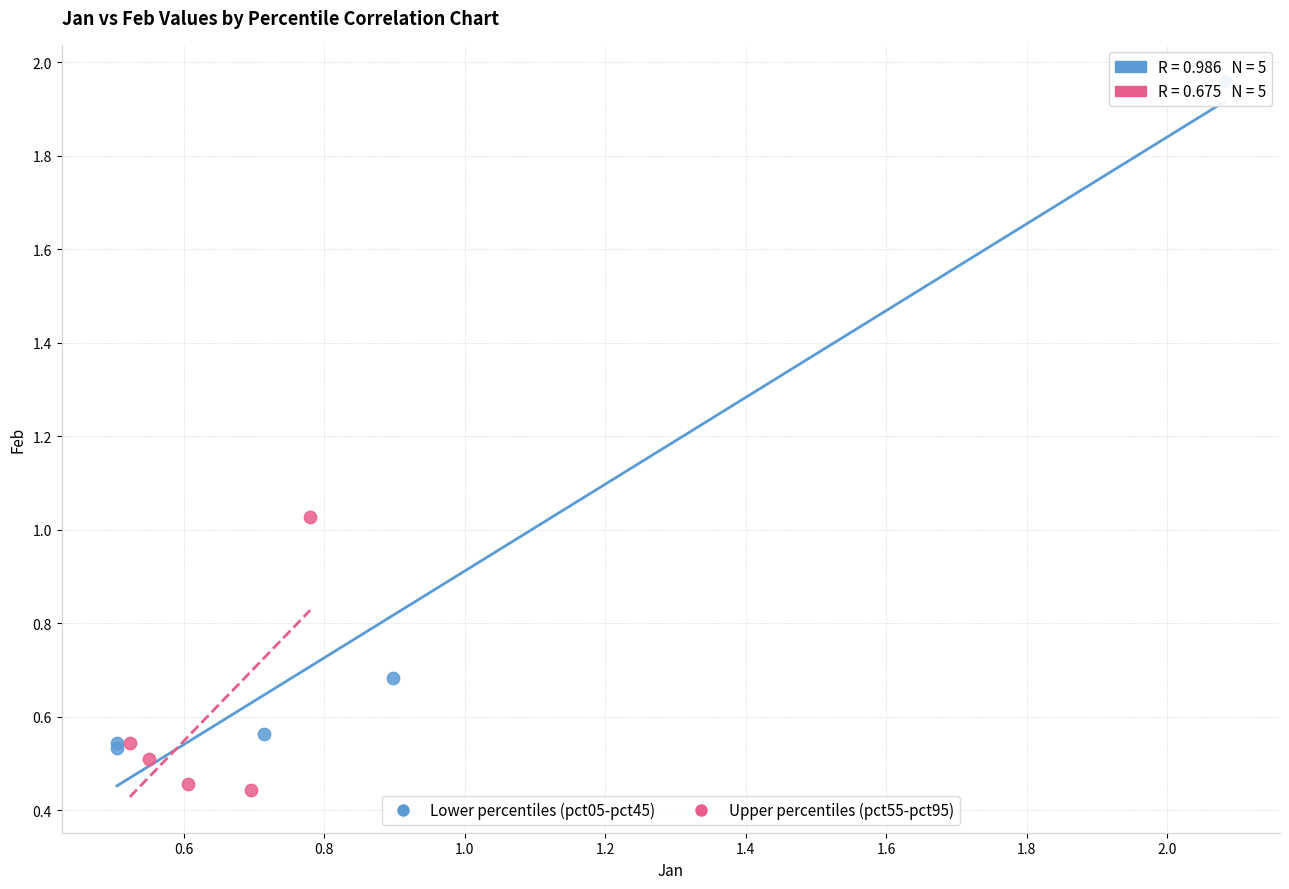

Which series contains the highest Y value?

Lower percentiles (pct05-pct45)